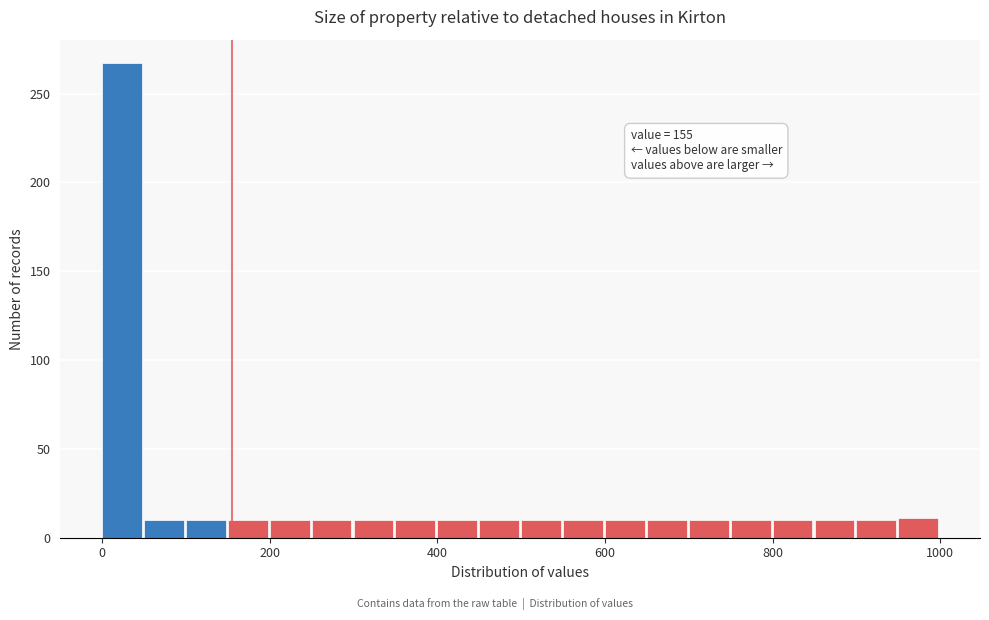

Read against the x-axis, roughly where is the centre of the tallest bar?

20